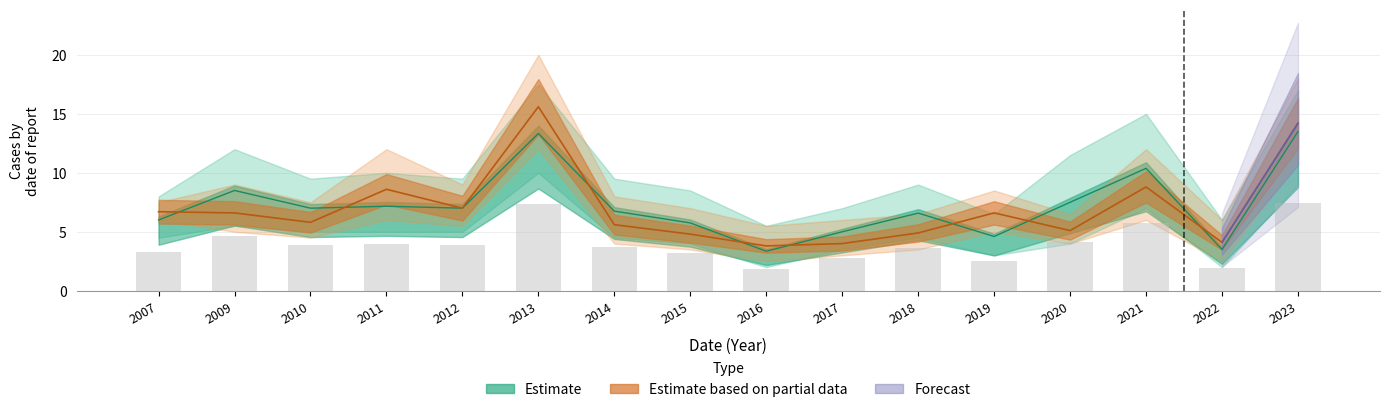

How many categories are shown in the chart?

16